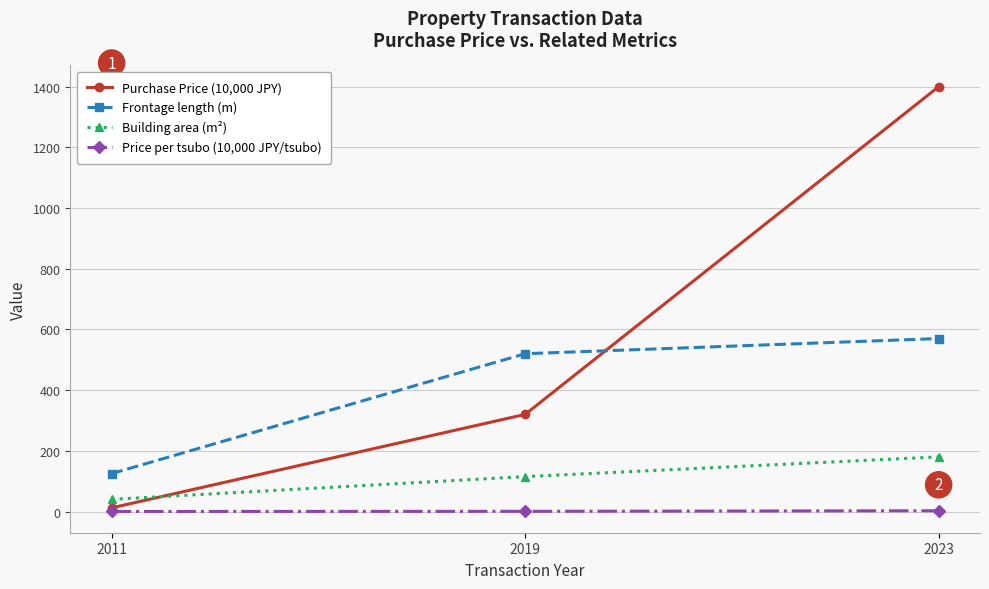

At which category is the sum across all series the highest?

2023